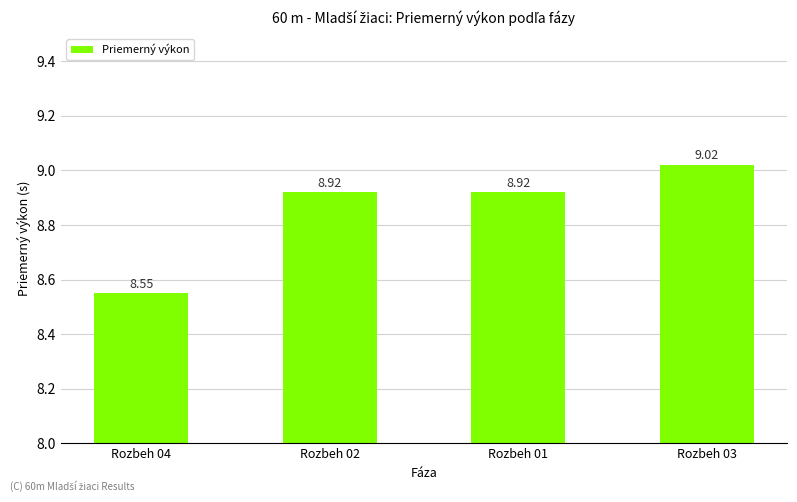

What is the difference between the maximum and minimum values?

0.5